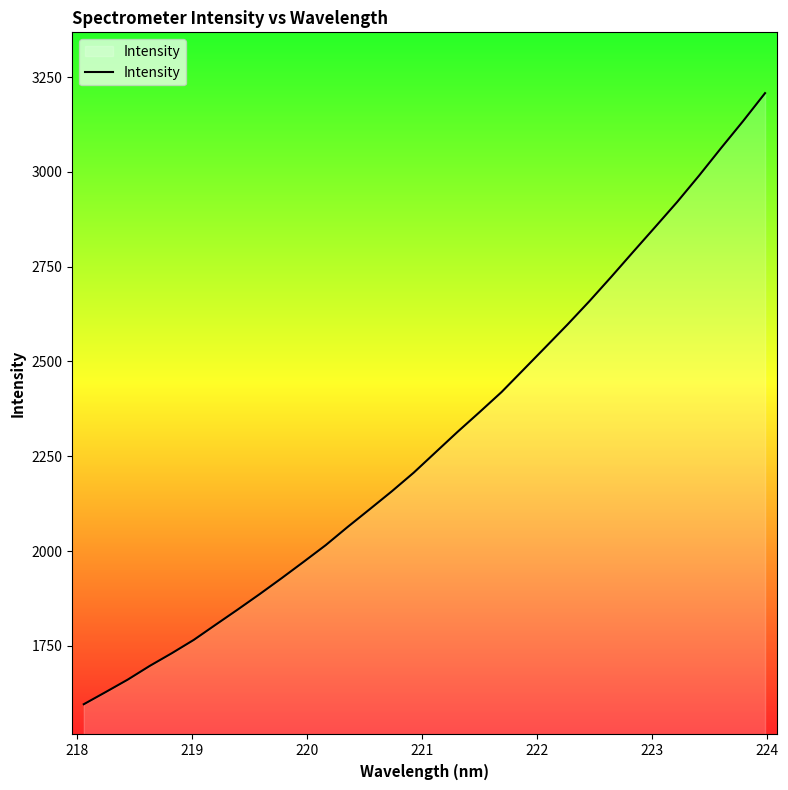

What is the greatest value displayed?

3207.6